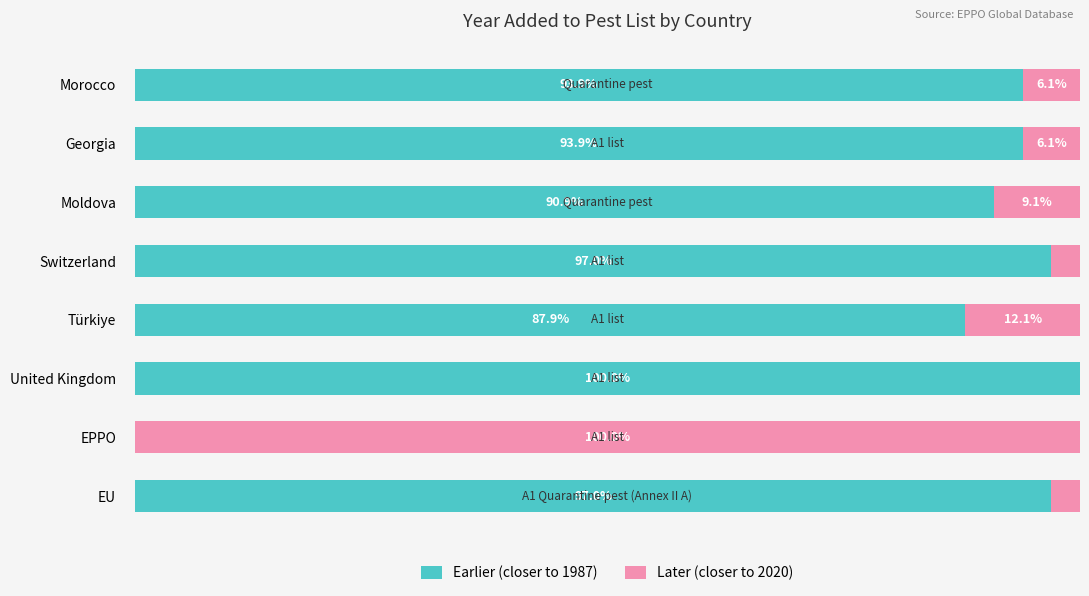

At which label is Earlier (closer to 1987) closest to 50?

Türkiye